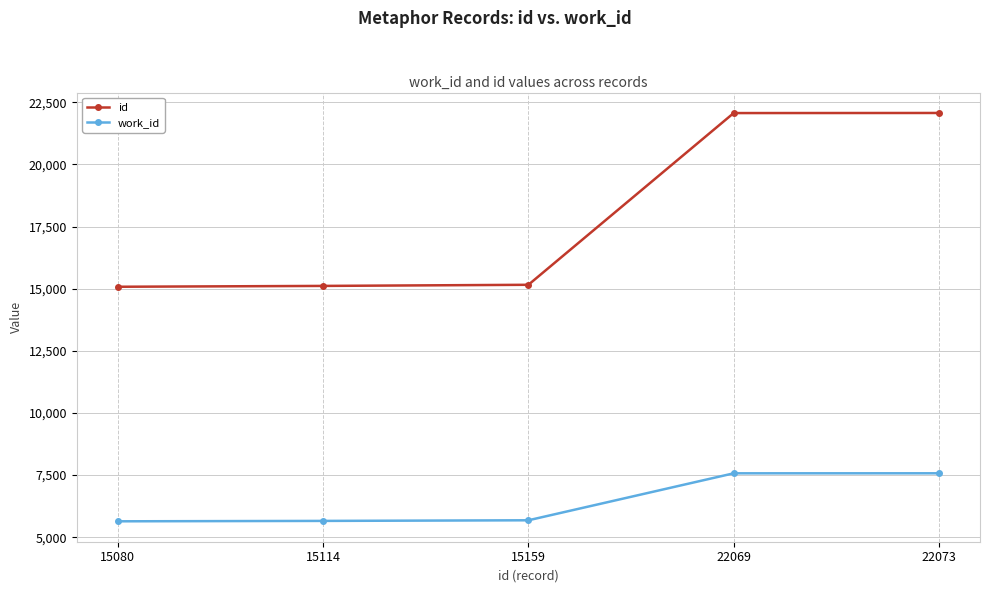

Read the work_id value at 15080, to the nearest 50.

5650